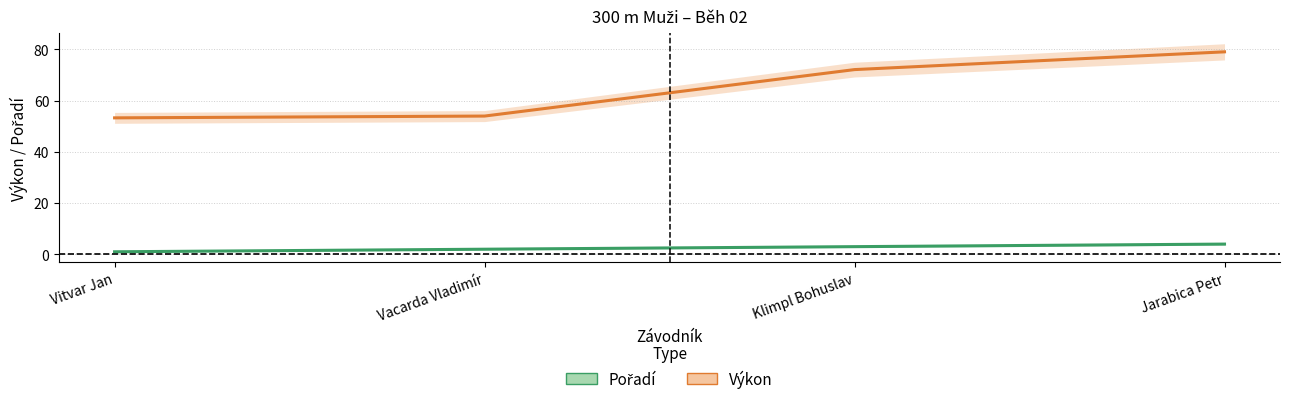

How many values in the Výkon series exceed 72?

2